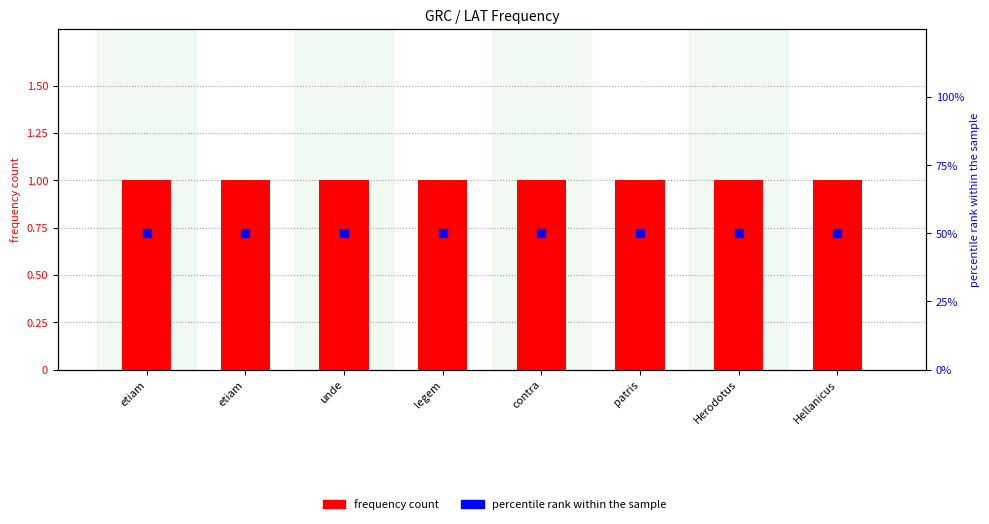

Which series has the largest total across all categories?

percentile rank within the sample